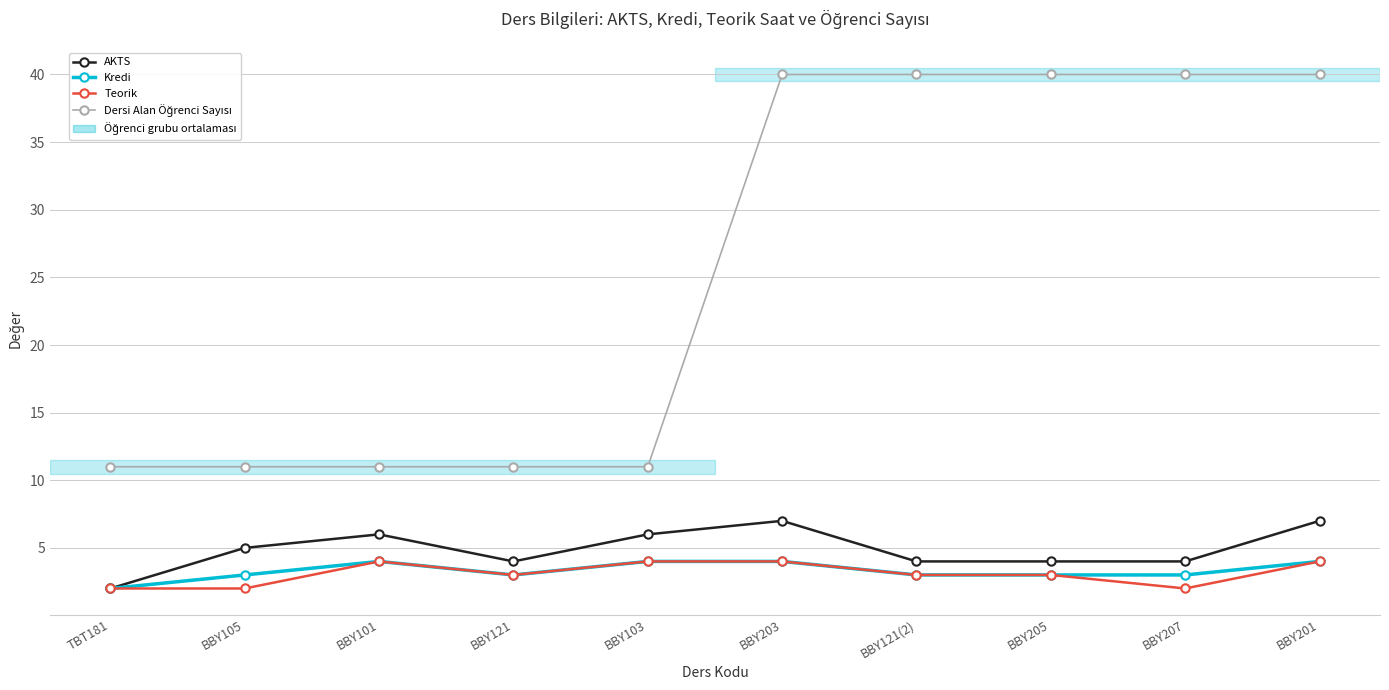

What is the difference between the maximum and minimum values in the Teorik series?

2